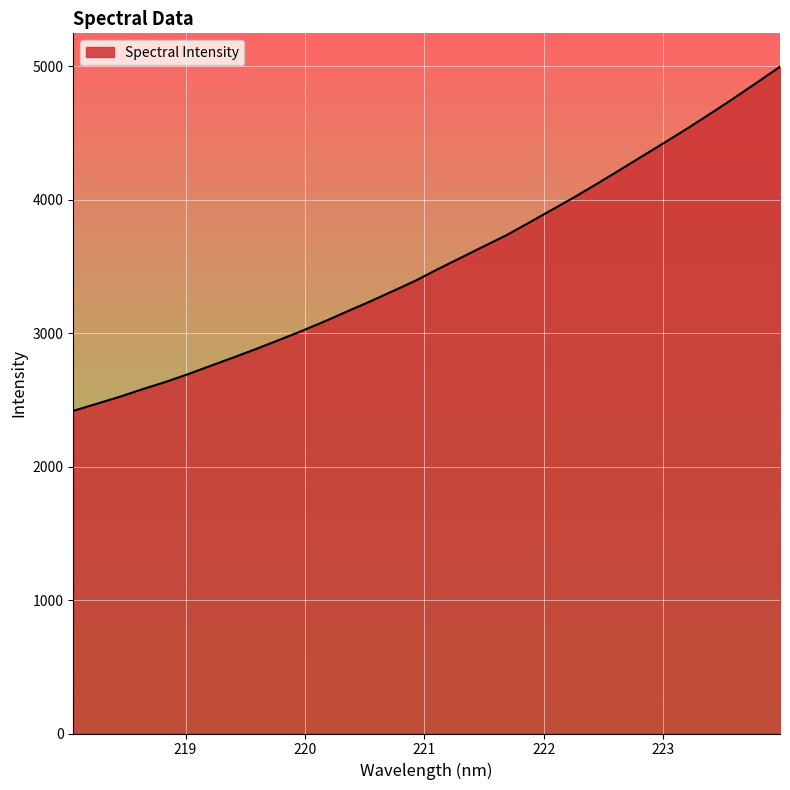

What is the smallest value displayed?

2417.6